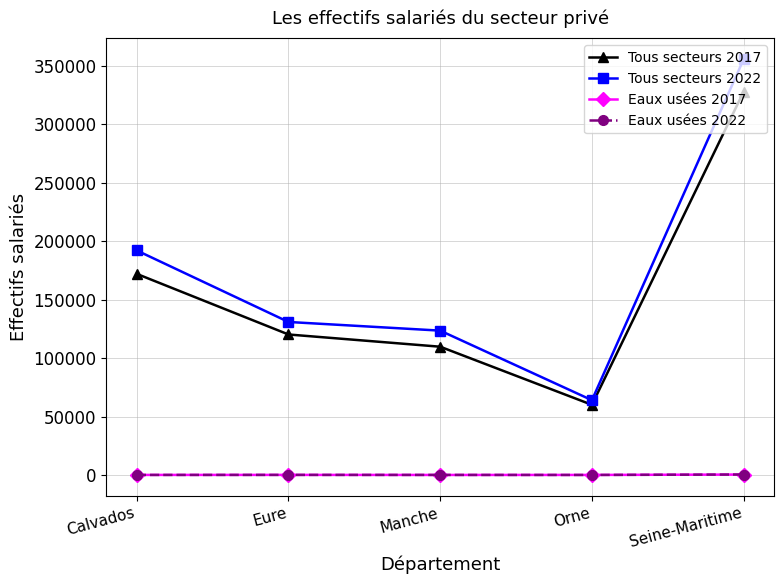

What is the difference between the Eaux usées 2022 values at Calvados and Manche?

12